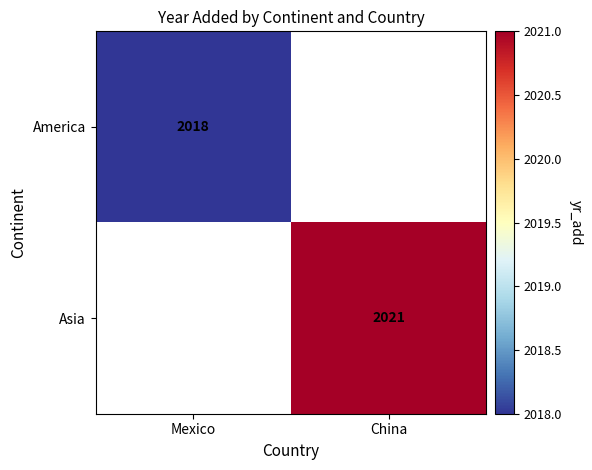

The America series shows 2018 at Mexico. True or false?

True